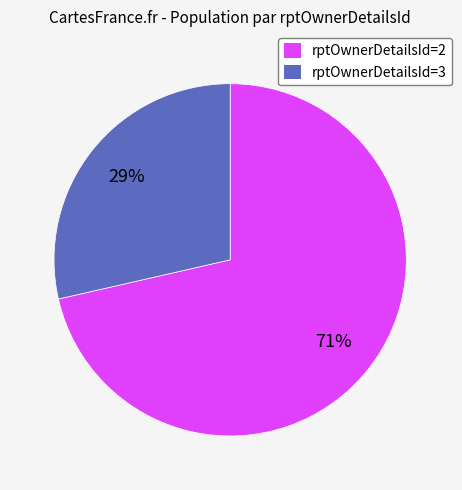

Is there any slice that represents more than half of the pie?

Yes